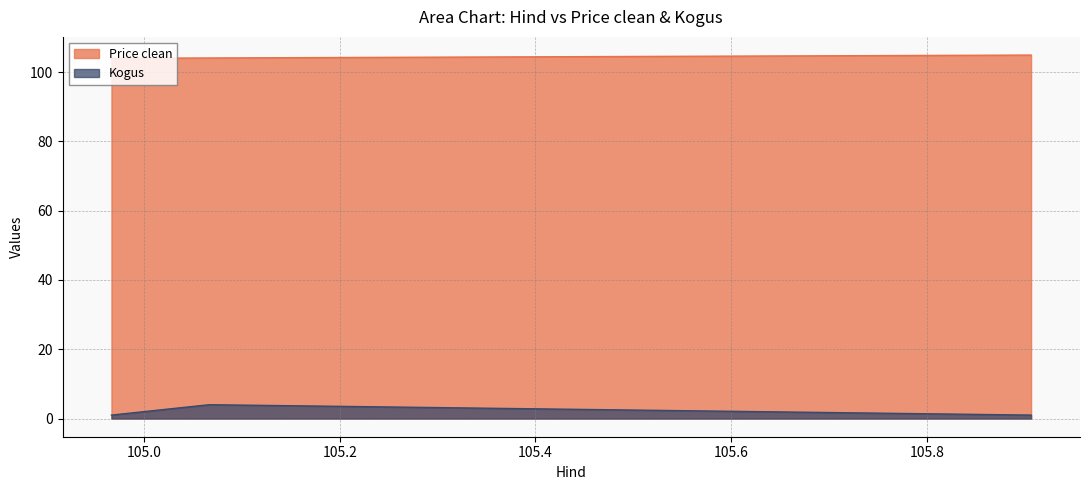

Is it true that Kogus equals 0.6 at 105.906667?

False